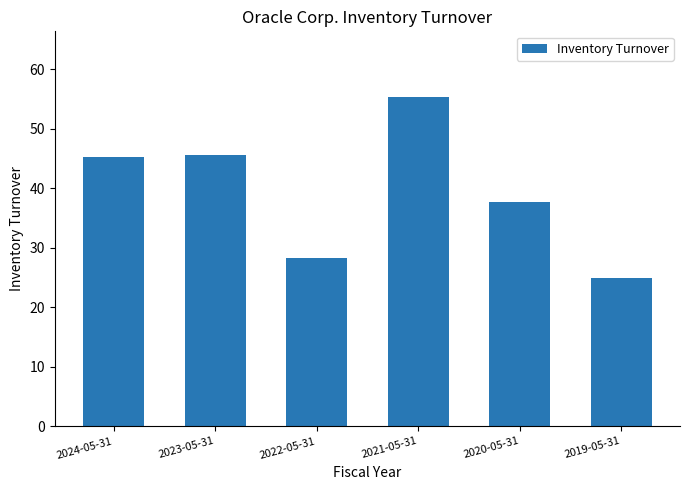

What is the value of the 3rd bar from the left?

28.3